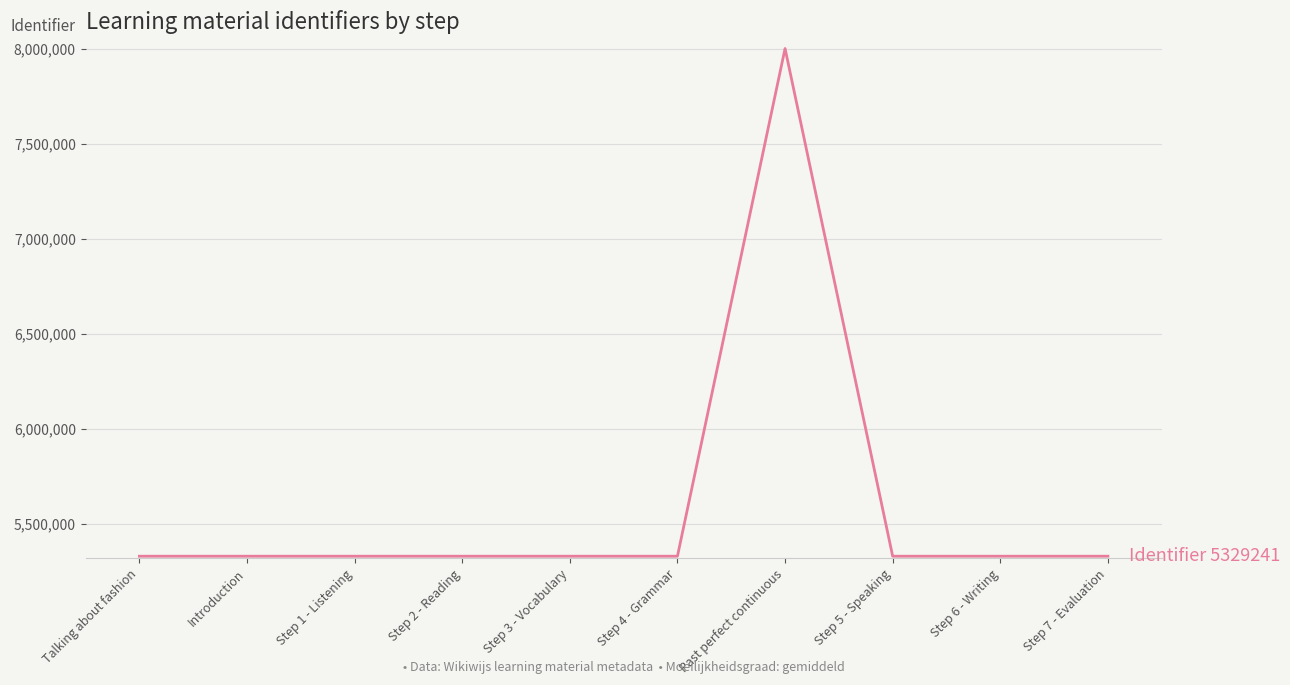

Between Past perfect continuous and Step 5 - Speaking, which is larger?

Past perfect continuous